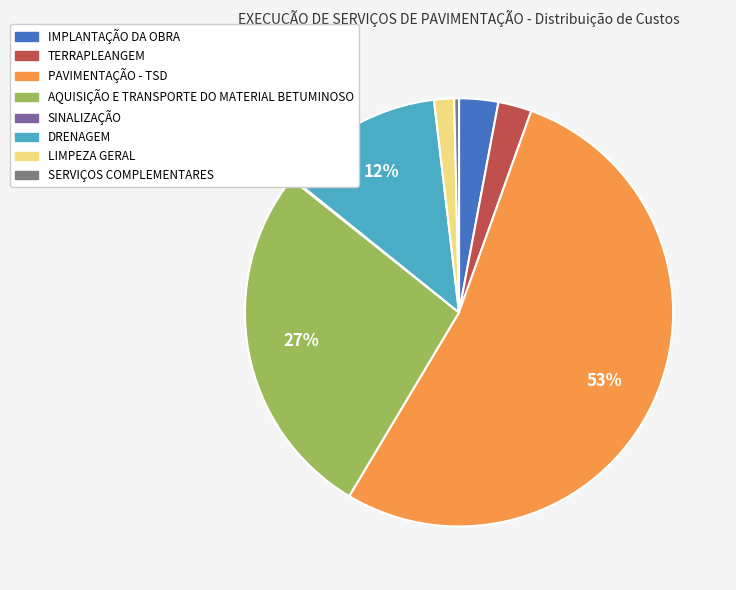

Is the sum of AQUISIÇÃO E TRANSPORTE DO MATERIAL BETUMINOSO and DRENAGEM greater than half?

No